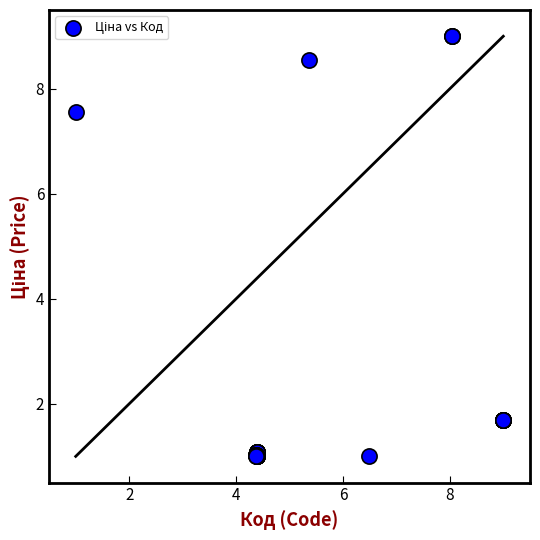

What Y value in the scatter plot is closest to 5?

7.6